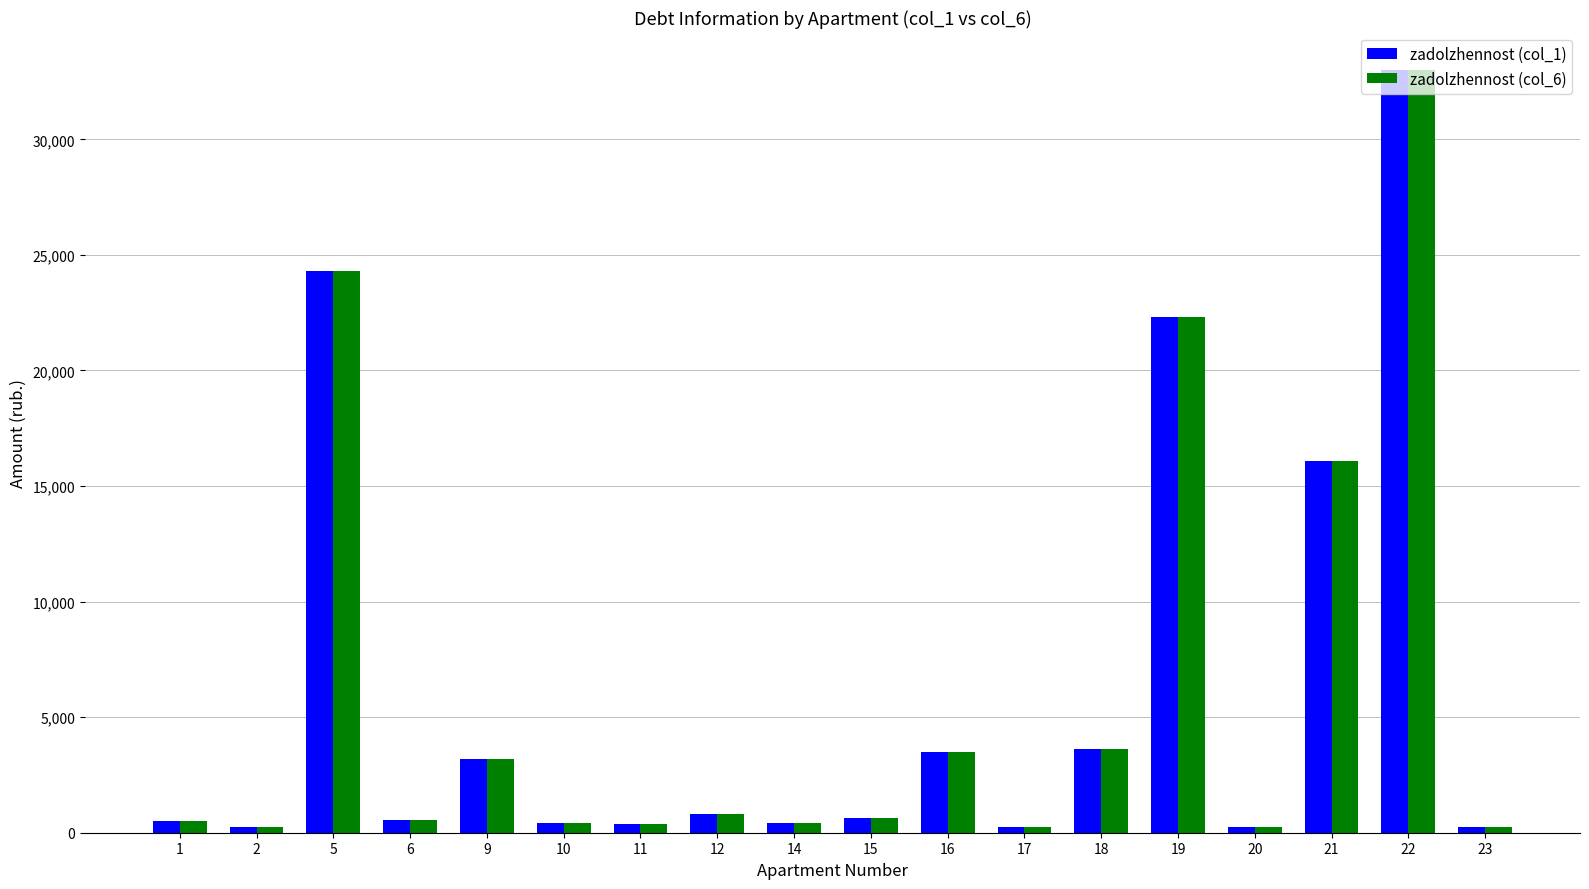

What is the greatest value displayed?

32992.3